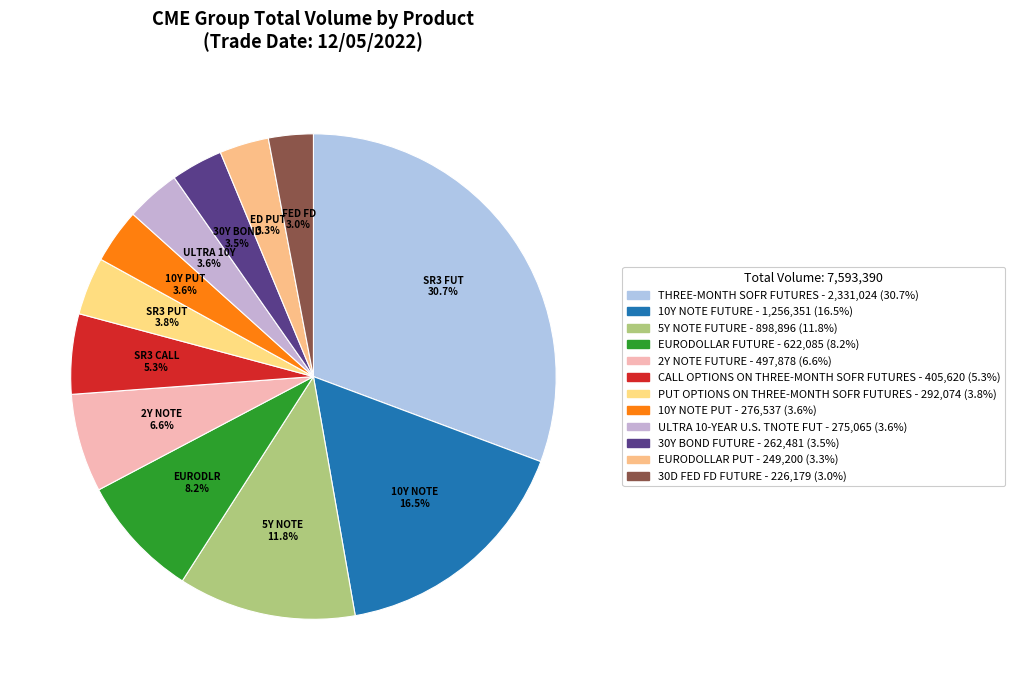

How many slices are in this pie chart?

12